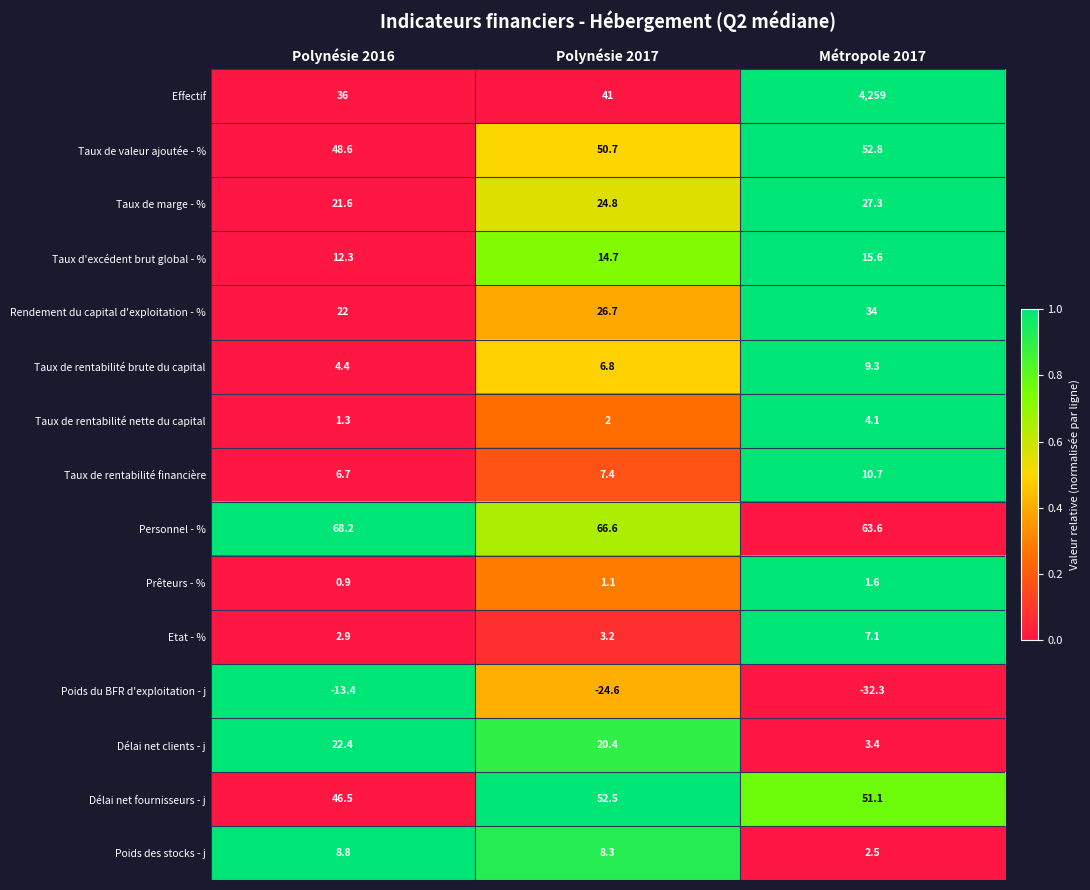

What is the spread (max minus min) of values at Polynésie 2016?

81.6